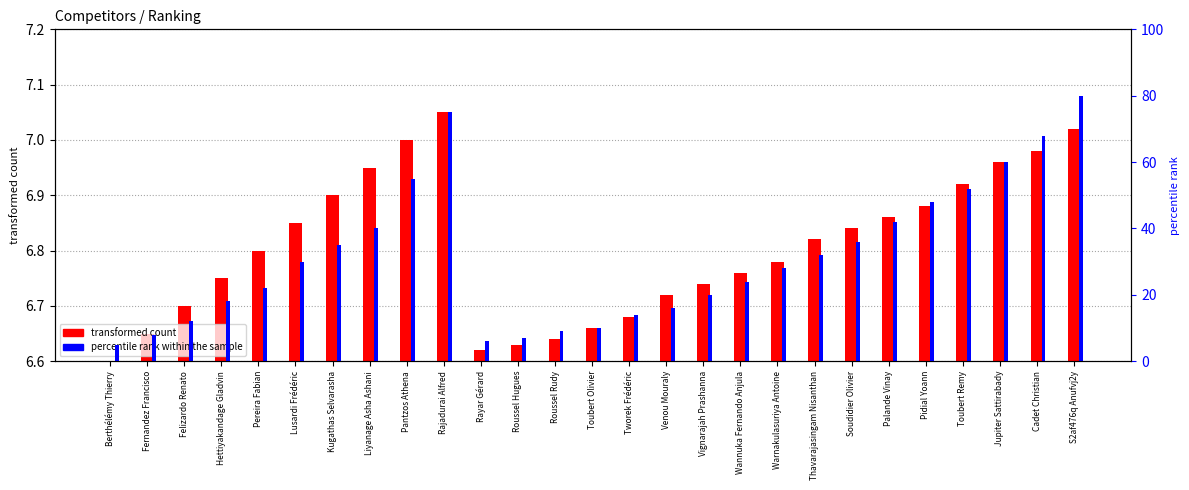

List the labels in order of transformed count value, largest first.

Rajadurai Alfred, S2af476q Anufvj2y, Pantzos Athena, Cadet Christian, Jupiter Sattirabady, Liyanage Asha Ashani, Toubert Remy, Kugathas Selvarasha, Pidial Yoann, Palande Vinay, Lusardi Frédéric, Soudidier Olivier, Thavarajasingam Nisanthan, Pereira Fabian, Warnakulasuriya Antoine, Wannuka Fernando Anjula, Hettiyakandage Gladvin, Vignarajah Prashanna, Venou Mouraly, Felizardo Renato, Tworek Frédéric, Toubert Olivier, Fernandez Francisco, Roussel Rudy, Roussel Hugues, Rayar Gérard, Berthélémy Thierry